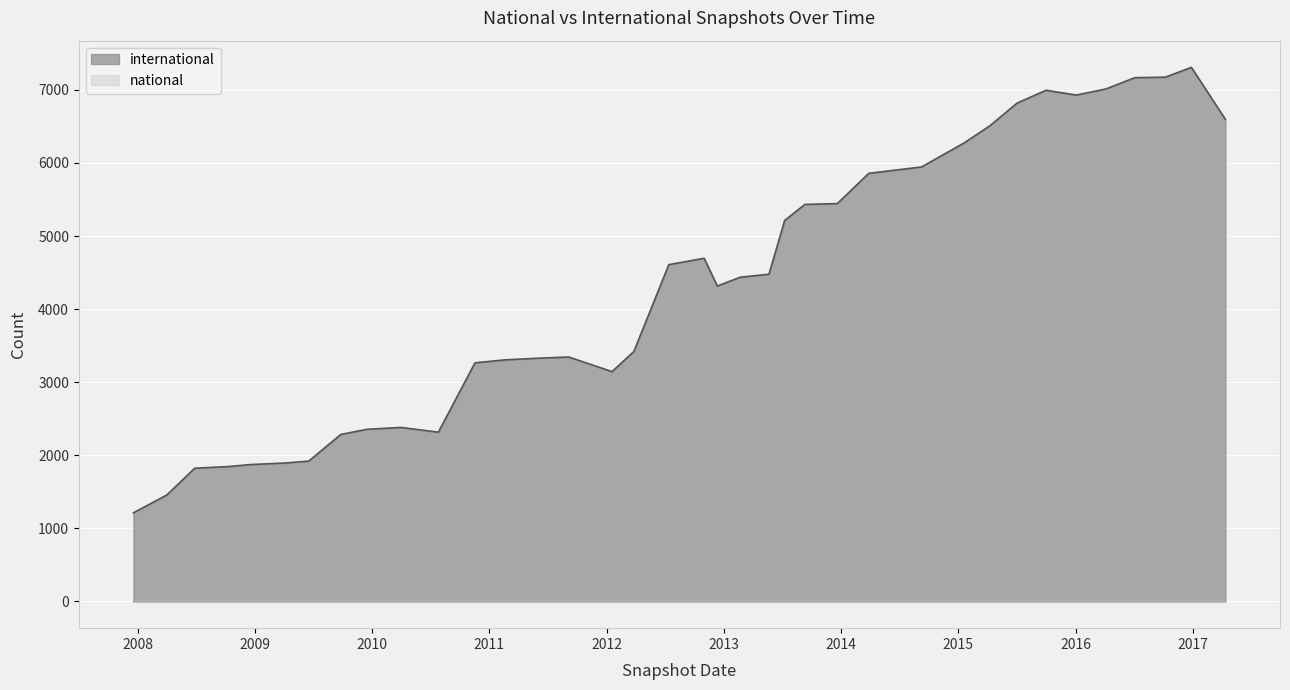

Approximately how many times larger is the value at 2015-07-03 compared to 2008-12-17?

3.6